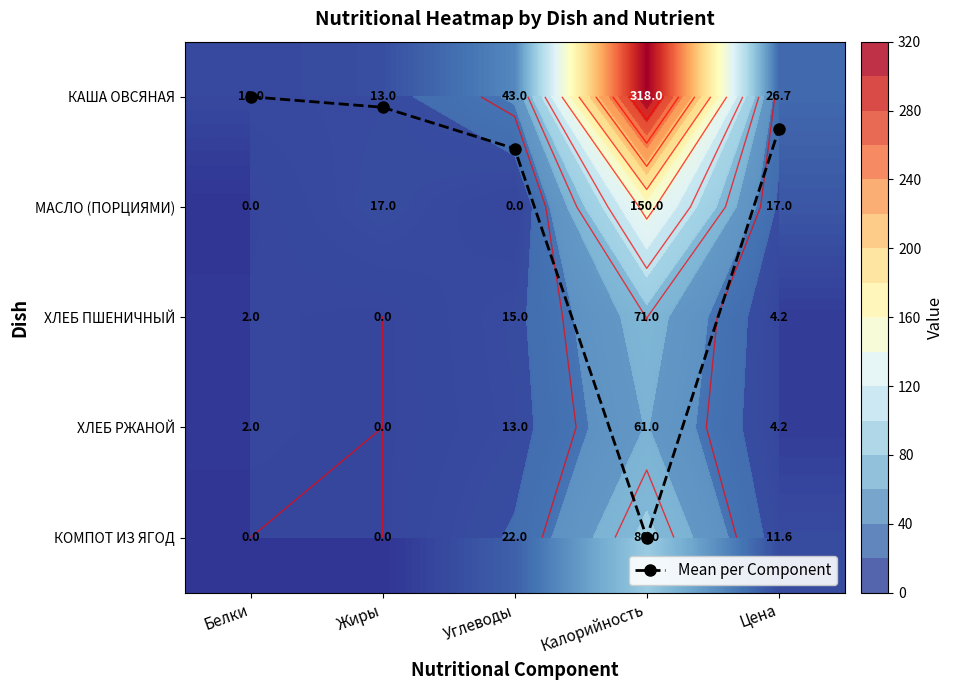

At which category does the chart reach its minimum across all series?

Белки